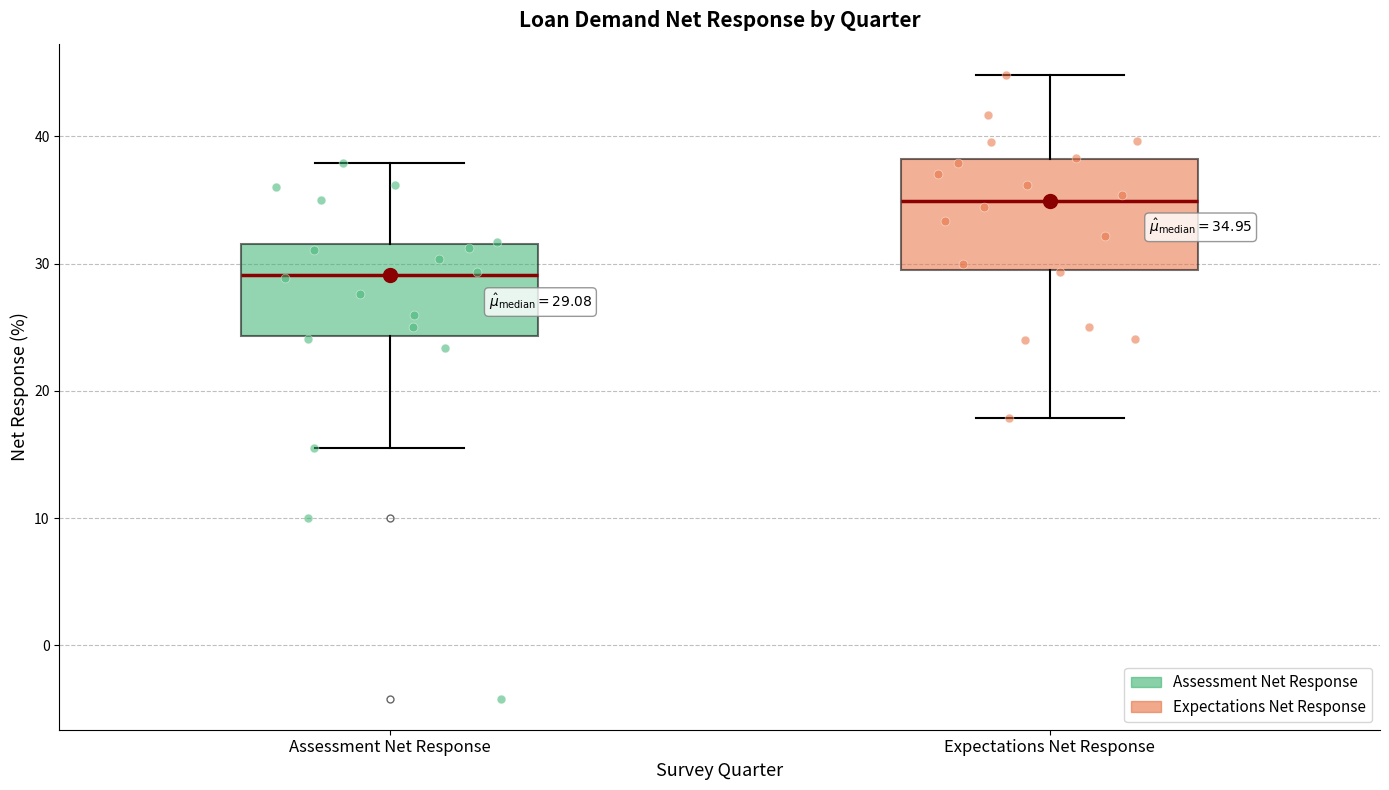

Comparing the boxes themselves (not the whiskers), which one is the tallest?

Expectations Net Response